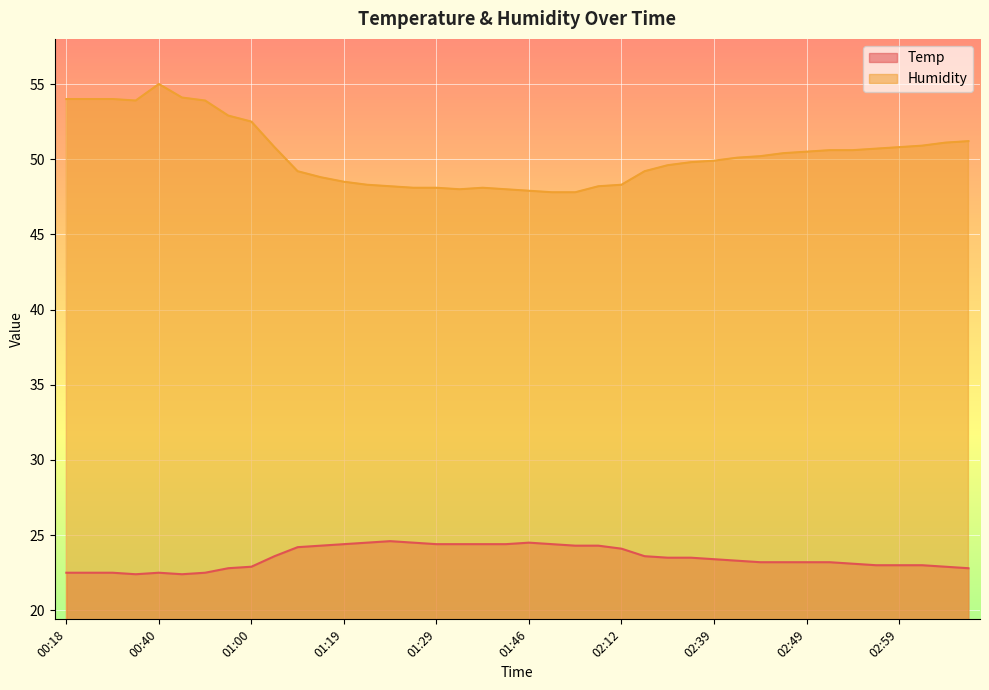

Between 02:54 and 01:19, which is larger?

01:19